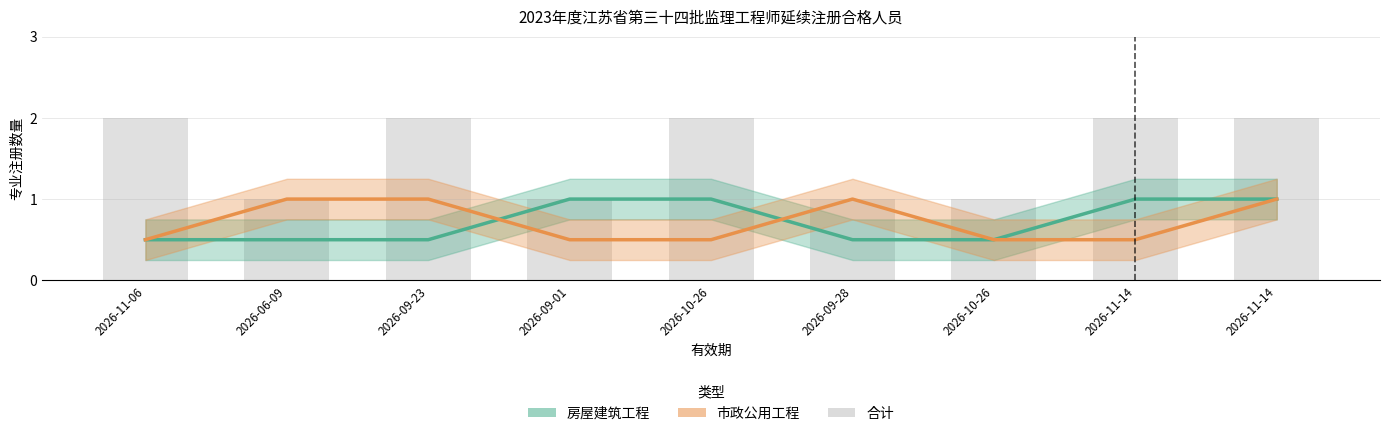

Is it true that the value at 2026-09-01 is 0?

False